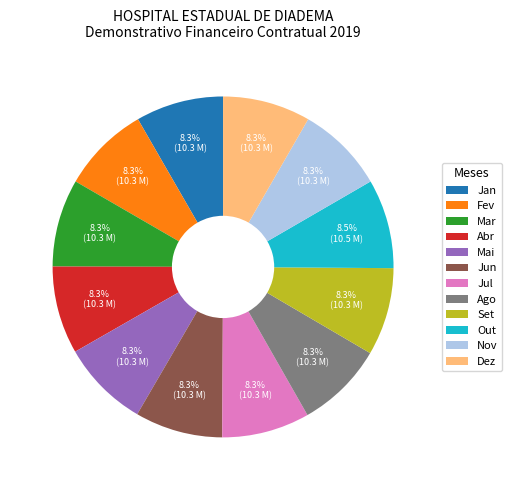

What portion of the pie excludes Abr?

91.7%